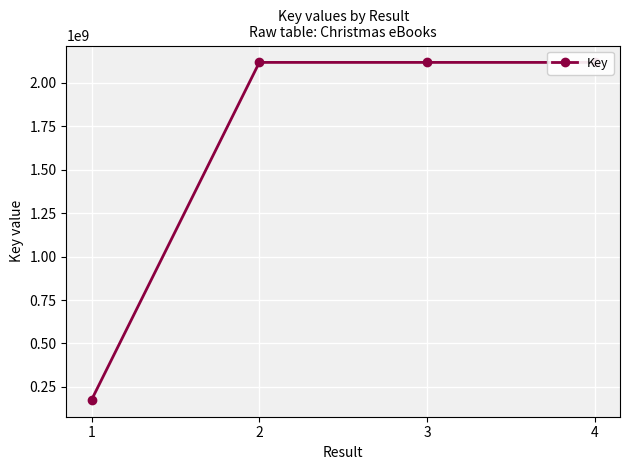

What is the value of the 3rd point from the left?

2117875550